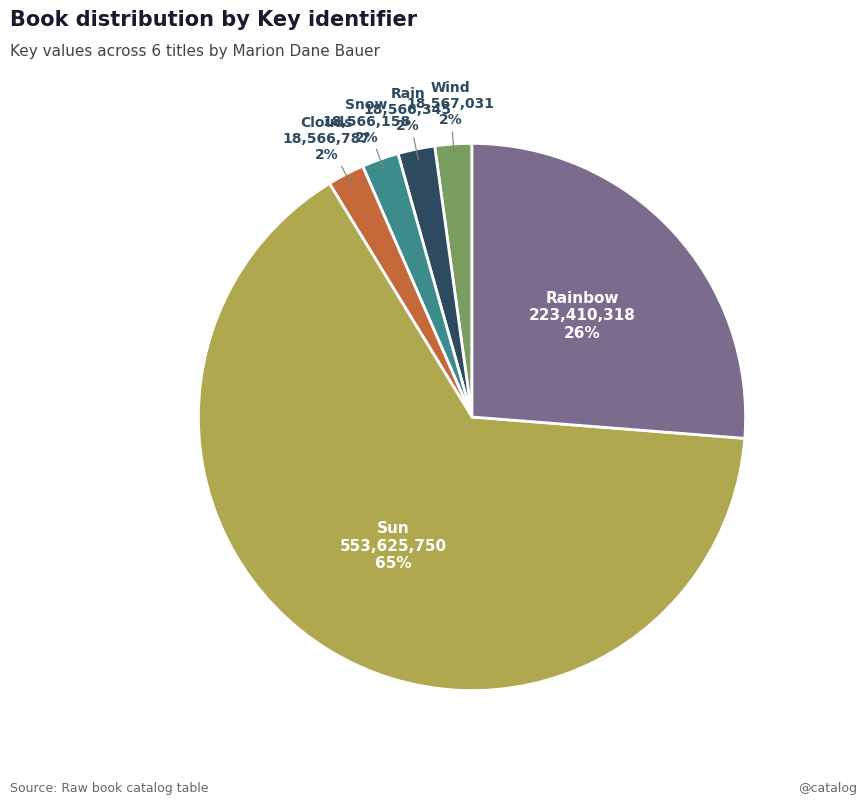

The Snow slice represents 2% of the pie. True or false?

True